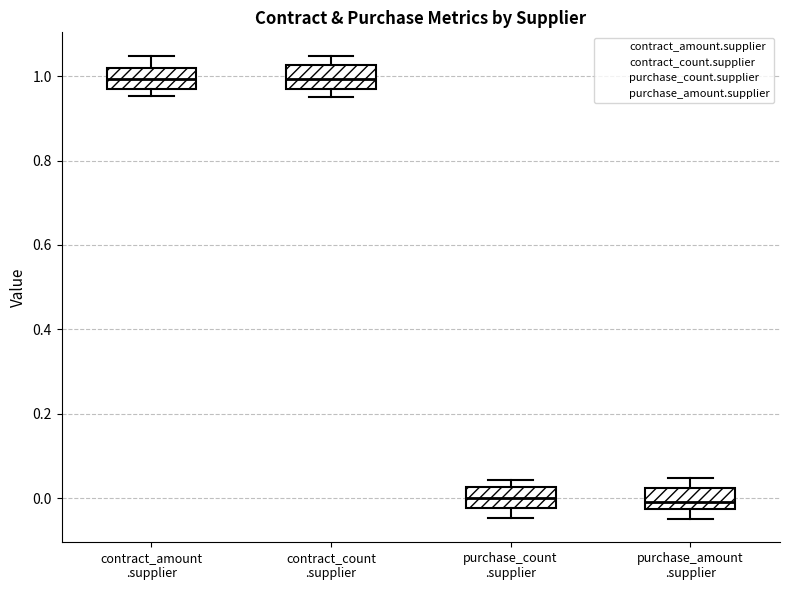

Where is the upper edge of the box for purchase_count .supplier on the y-axis? The values are not printed on the chart, so give them approximately, as read against the axis.

0.02